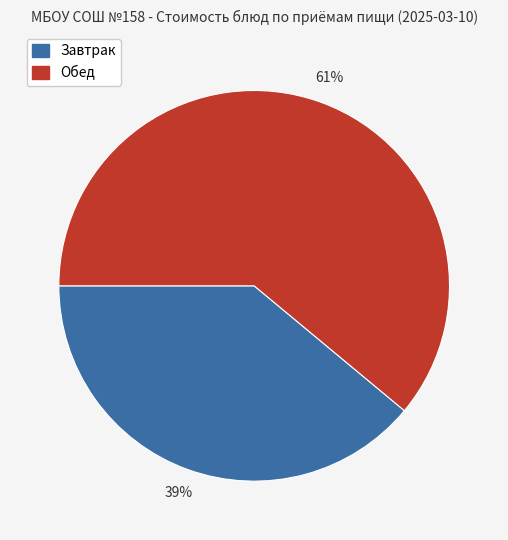

To the nearest percent, what is the difference between the largest and smallest slice percentages?

22%